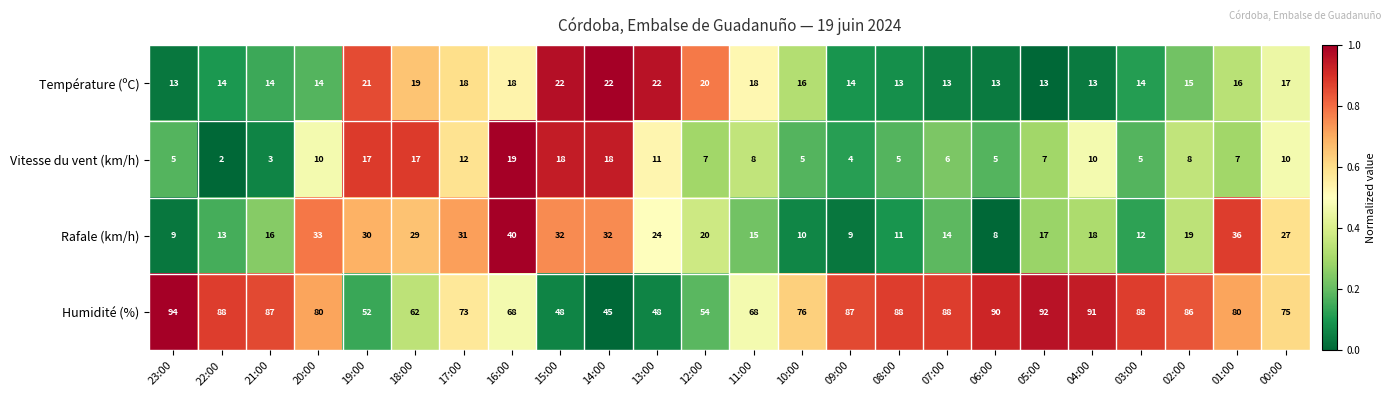

True or false: Rafale (km/h) has a value of 29 at 18:00.

True